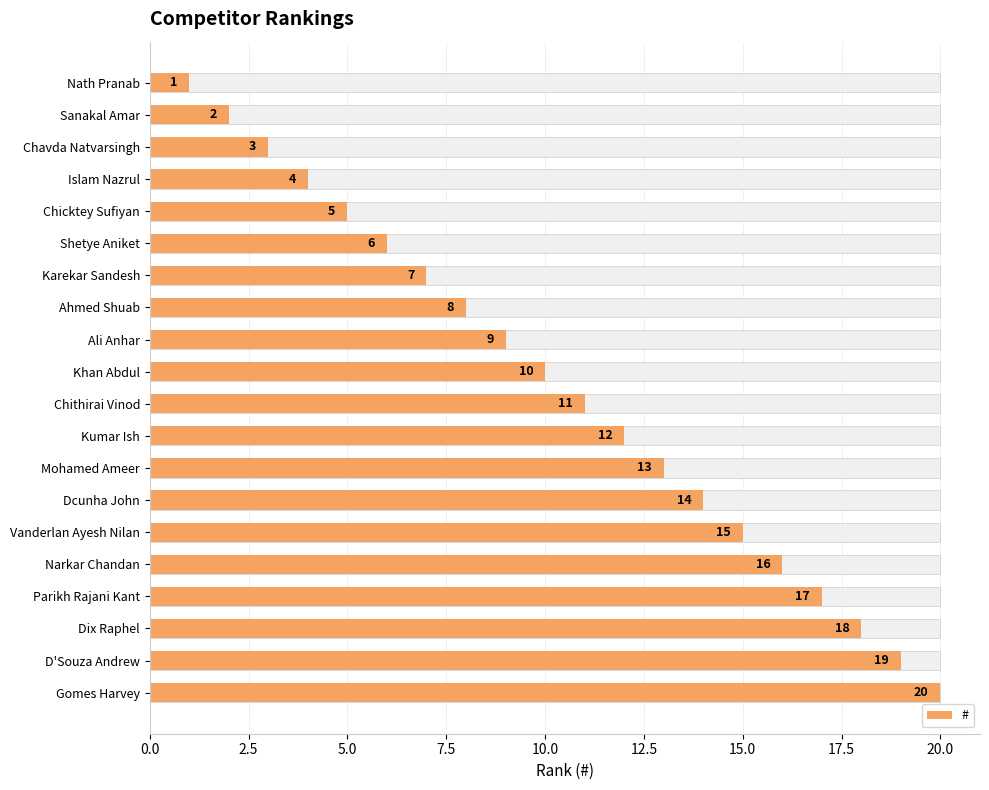

How many bars are there in total?

20